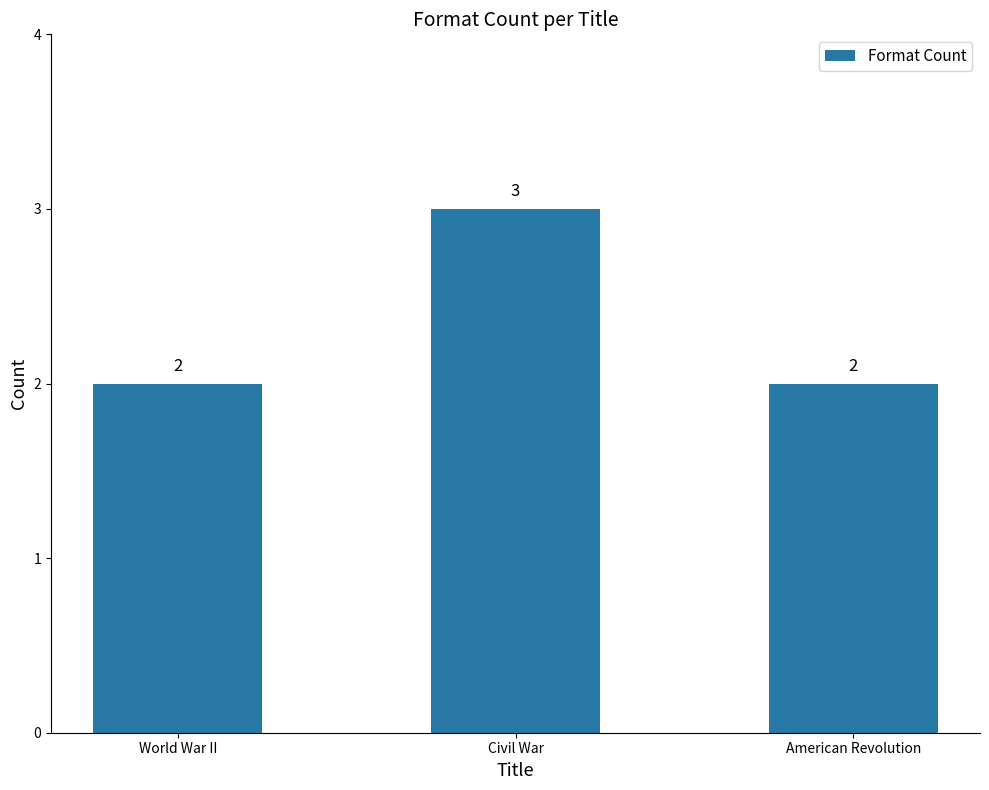

Which category has the highest value across all series?

Civil War